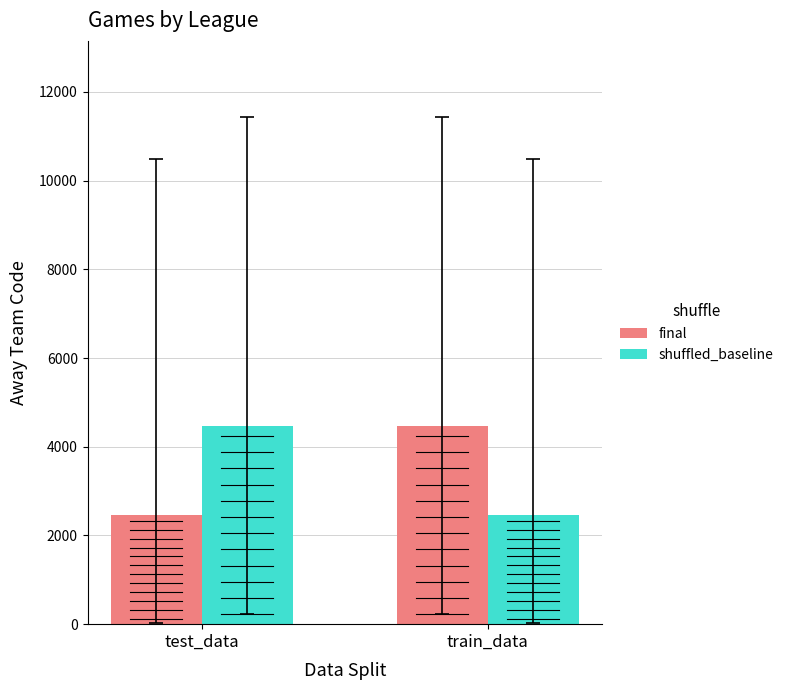

How many values in the final series are below 4463?

1